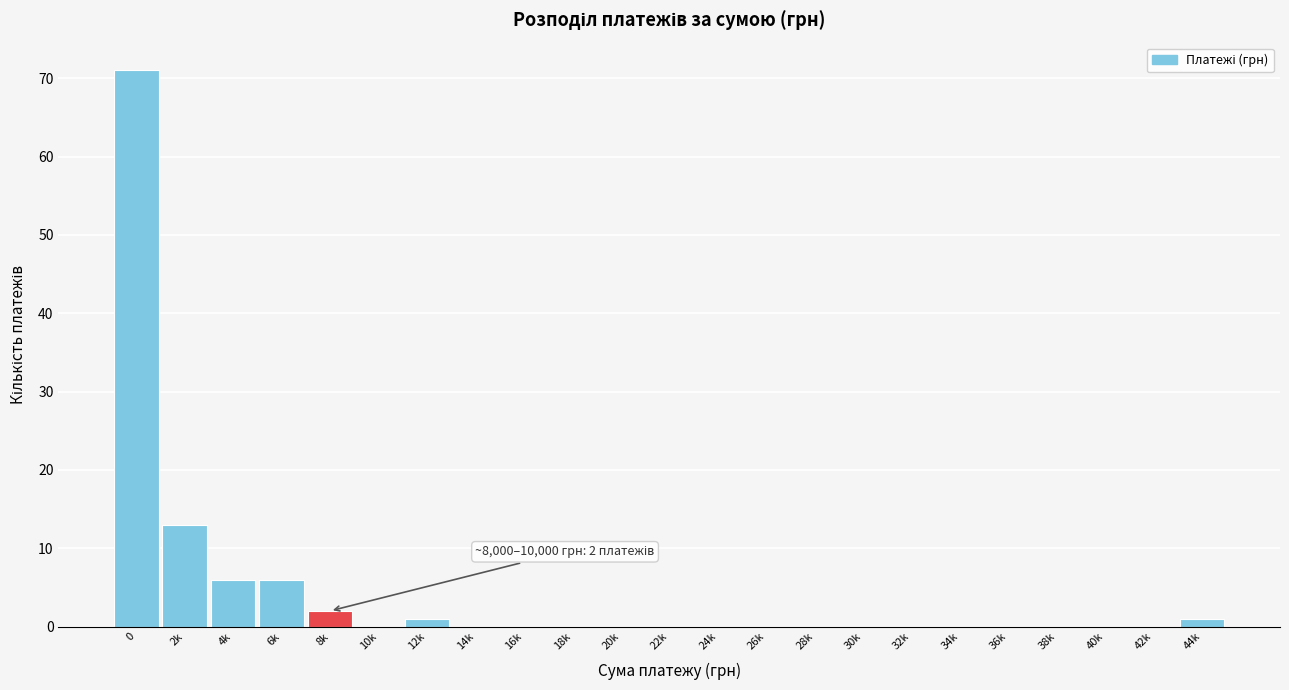

Reading left to right, what are all the values shown in this chart?

0=71	2k=13	4k=6	6k=6	8k=2	10k=0	12k=1	14k=0	16k=0	18k=0	20k=0	22k=0	24k=0	26k=0	28k=0	30k=0	32k=0	34k=0	36k=0	38k=0	40k=0	42k=0	44k=1